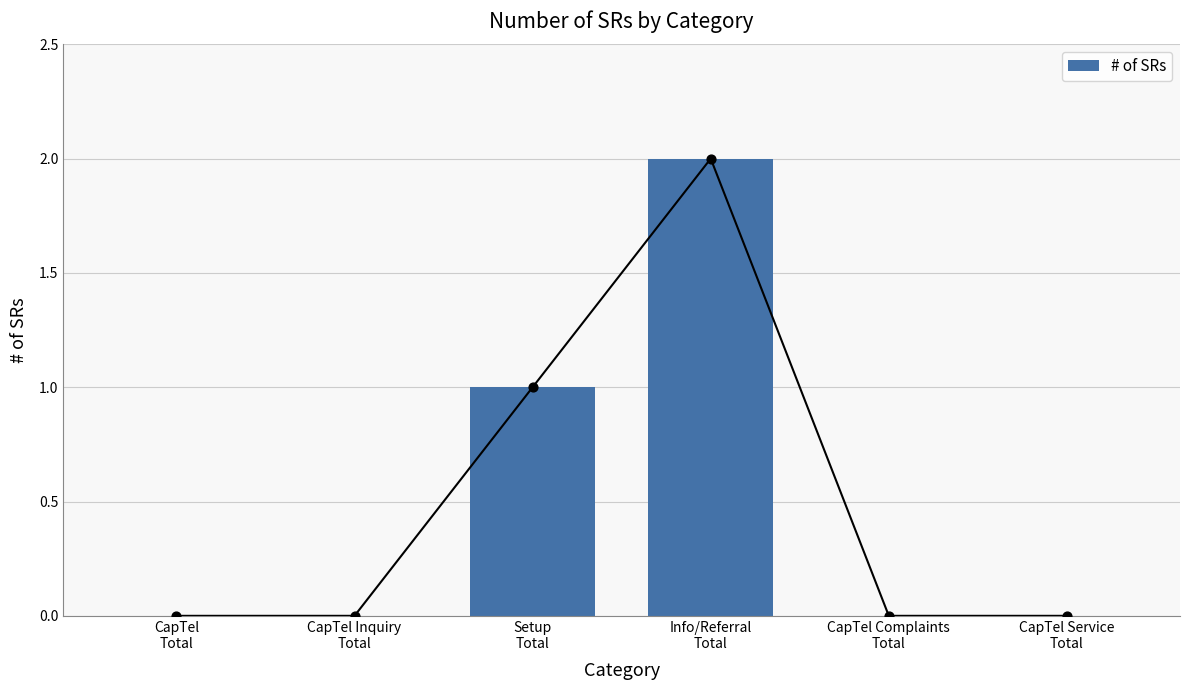

What is the change in value from CapTel
Total to Setup
Total?

+1